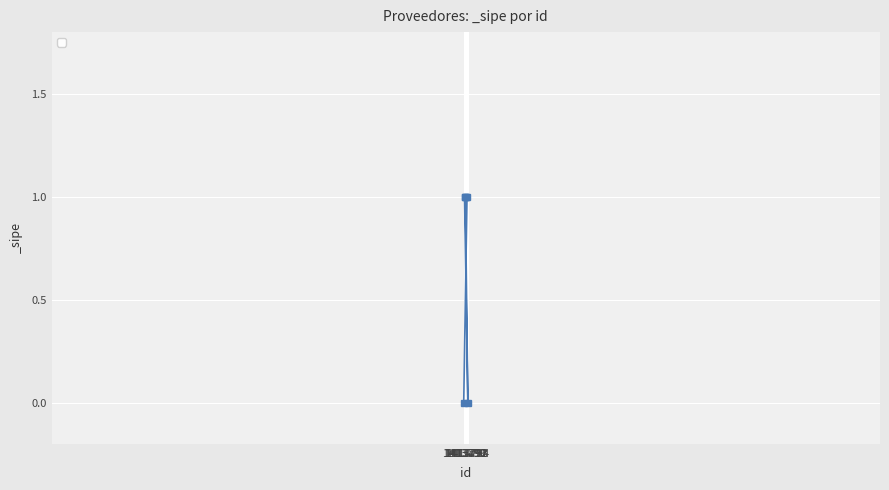

What is the average value?

1